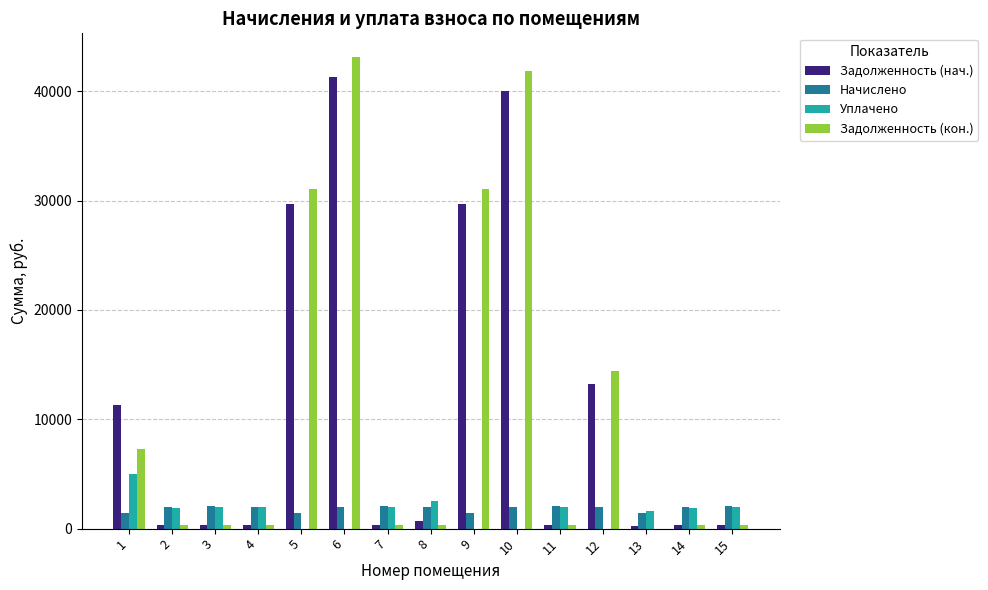

What is the spread (max minus min) of values at 8?

2218.9